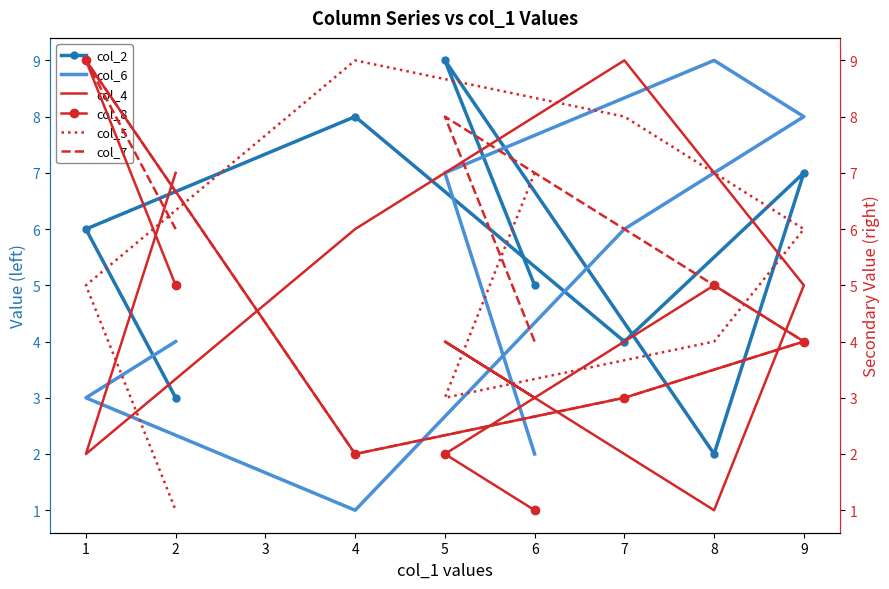

At 9, list the series in order from largest to smallest.

col_6, col_2, col_5, col_4, col_8, col_7